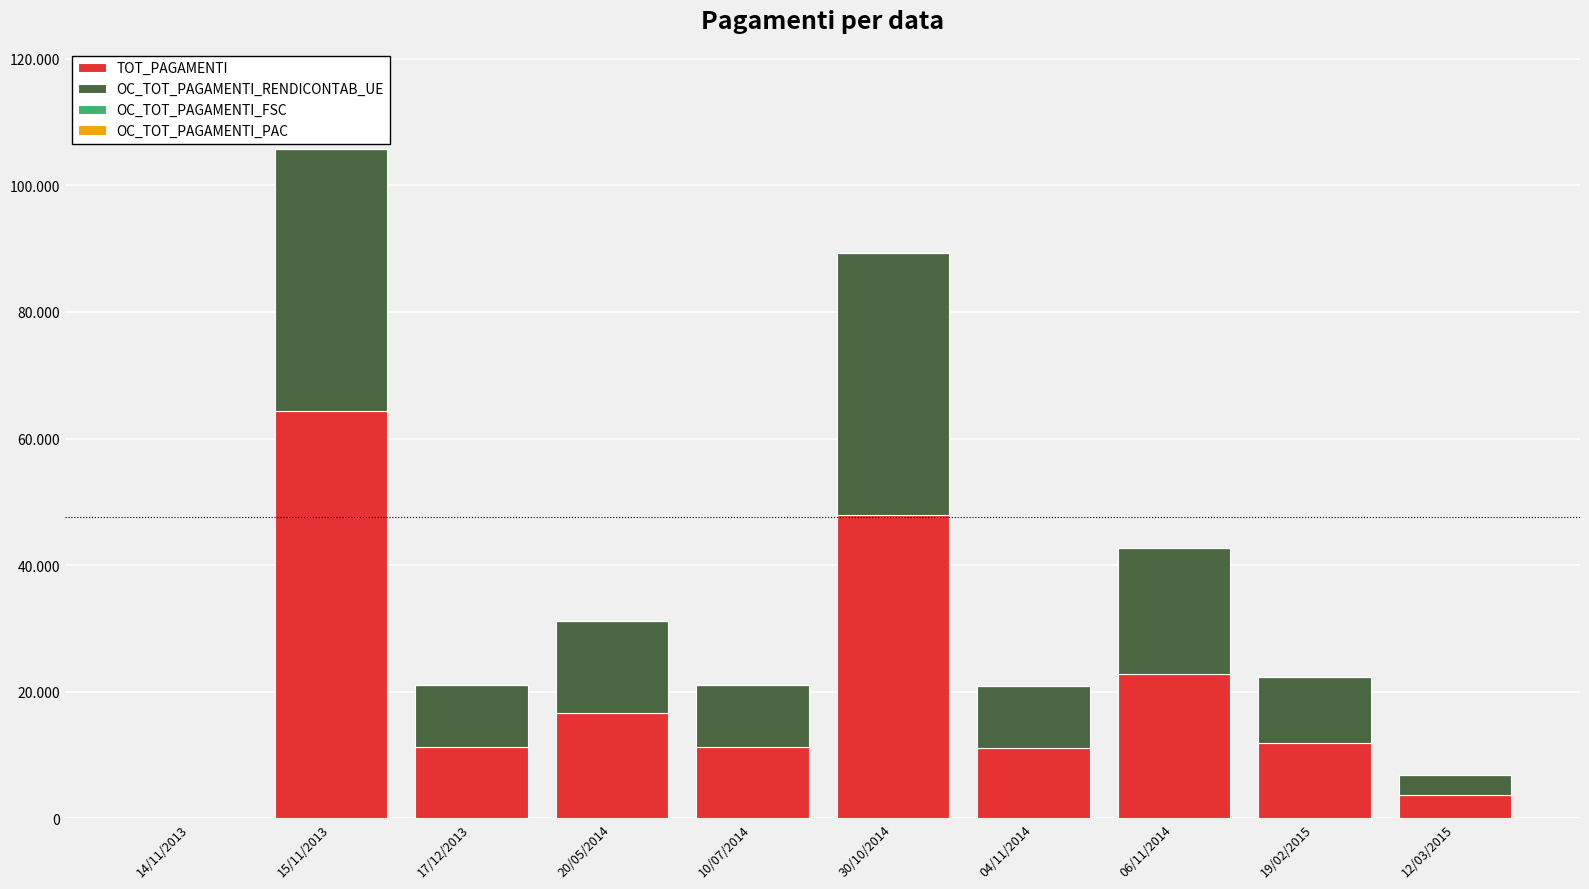

Are the bars grouped side by side (vs. stacked)?

No